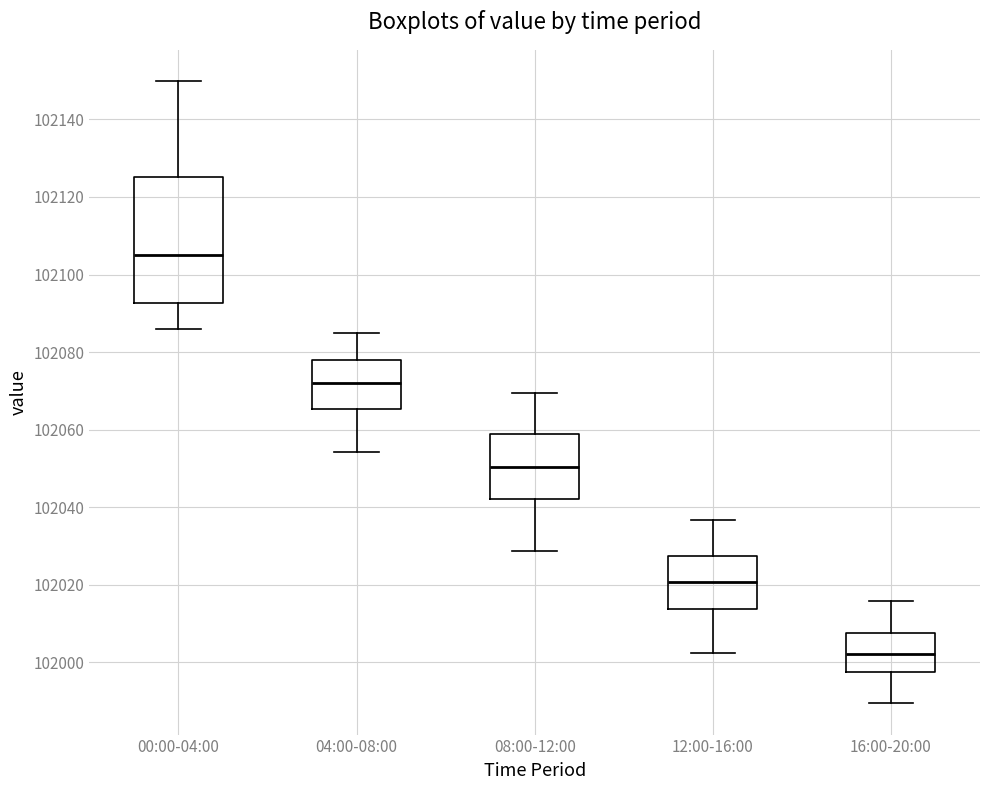

Reading left to right, read every box against the y-axis: the position of its median line, the range the box covers, and the ends of its whiskers. The values are not printed on the chart, so give them approximately, as read against the axis.

00:00-04:00: median 102104, box 102092 to 102126, whiskers 102086 to 102150
04:00-08:00: median 102072, box 102066 to 102078, whiskers 102054 to 102086
08:00-12:00: median 102050, box 102042 to 102058, whiskers 102028 to 102070
12:00-16:00: median 102020, box 102014 to 102028, whiskers 102002 to 102036
16:00-20:00: median 102002, box 101998 to 102008, whiskers 101990 to 102016